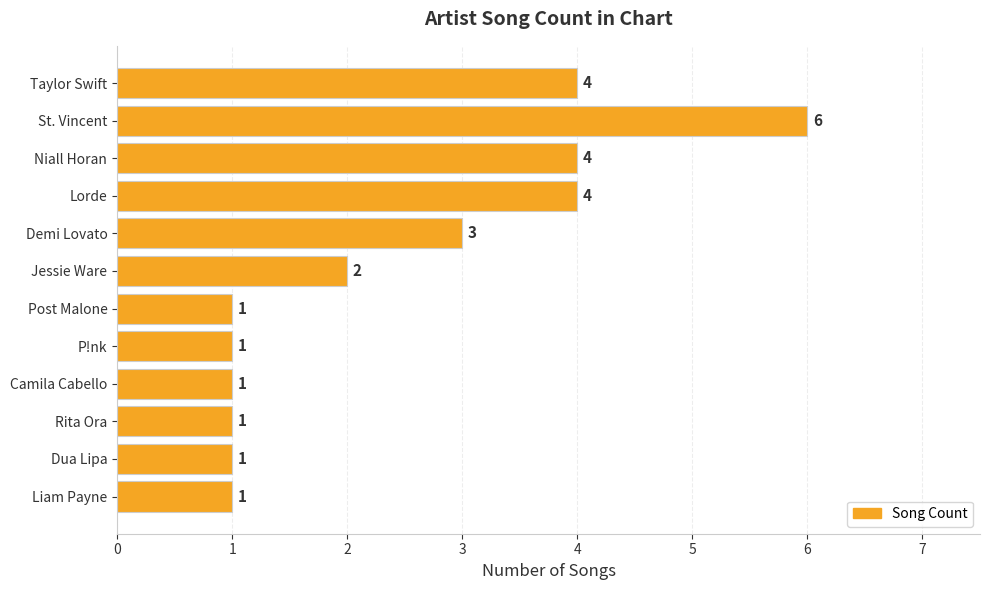

Which category has the highest value across all series?

St. Vincent